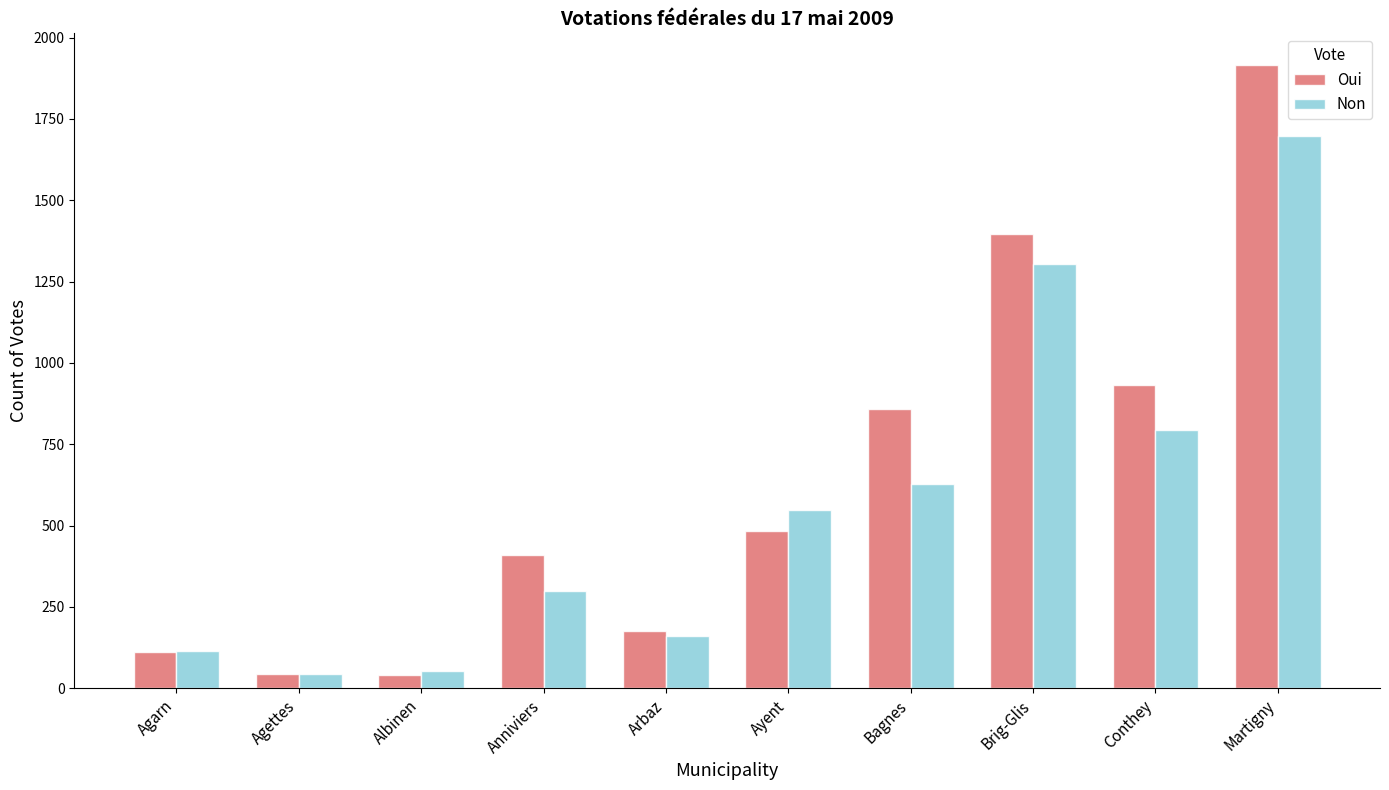

What is the value of the Oui bar at the 10th from the left?

1917